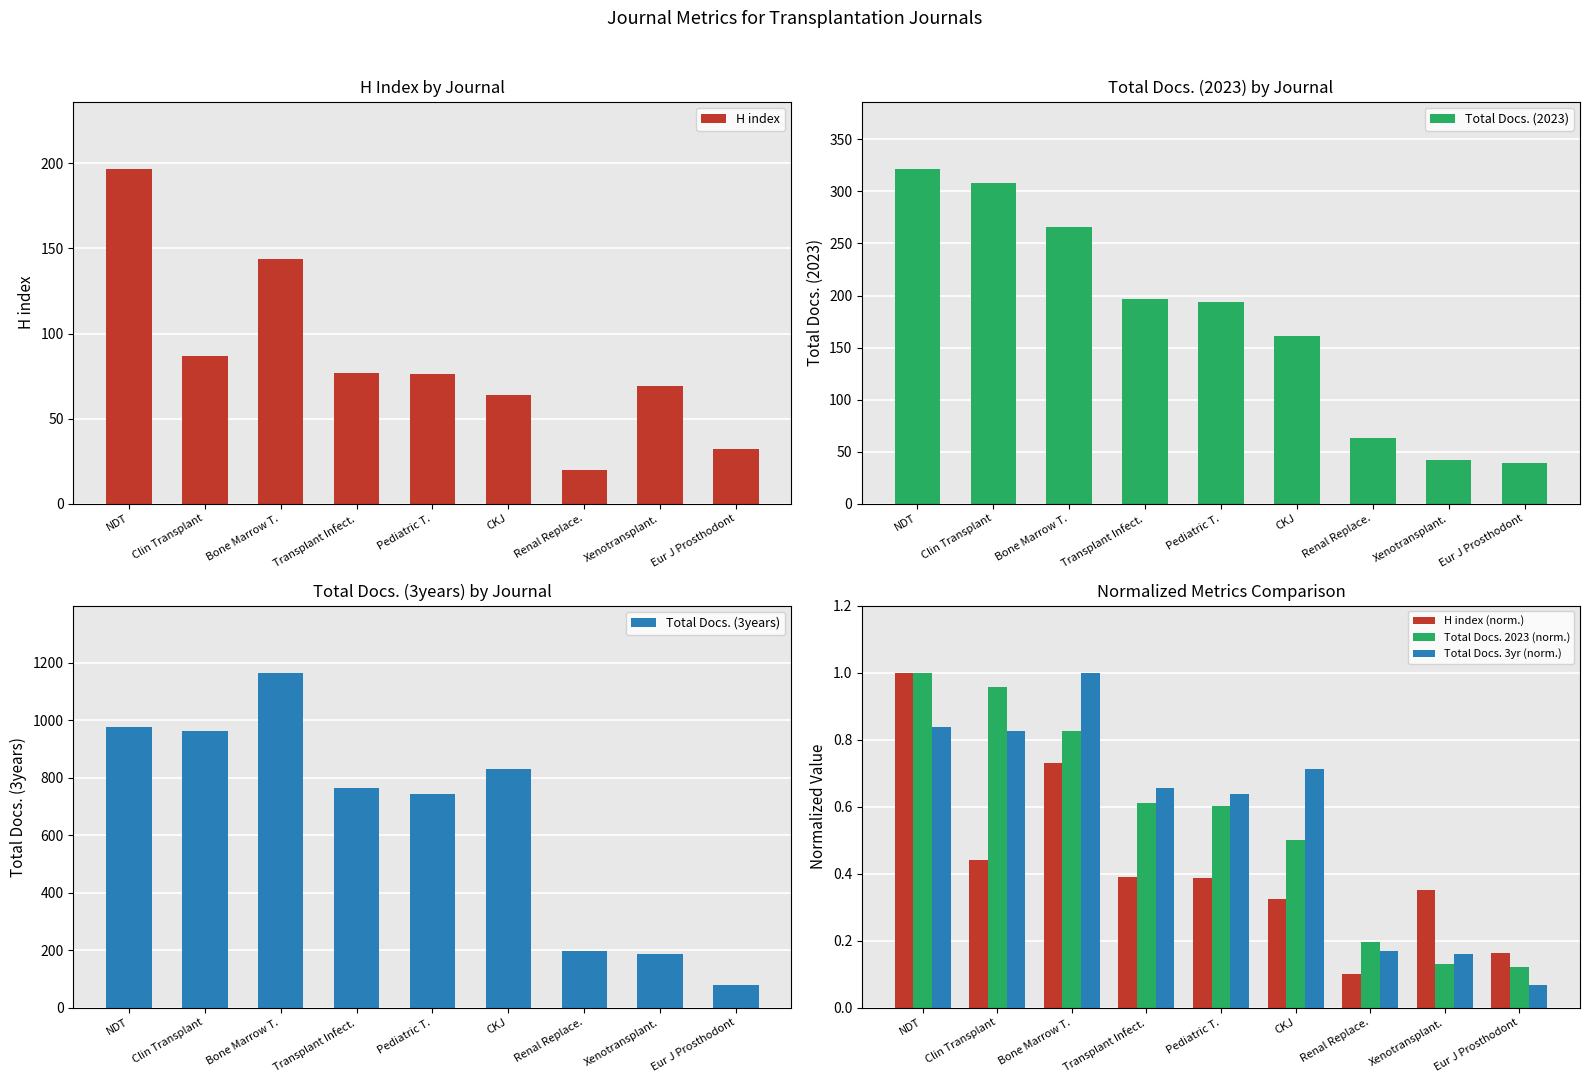

Reading left to right, list all the values displayed in this chart.

H index: 197.0	87.0	144.0	77.0	76.0	64.0	20.0	69.0	32.0
Total Docs. (2023): 322.0	308.0	266.0	197.0	194.0	161.0	63.0	42.0	39.0
Total Docs. (3years): 975.0	963.0	1166.0	765.0	743.0	829.0	198.0	187.0	77.0
H index (norm.): 1.0	0.4	0.7	0.4	0.4	0.3	0.1	0.4	0.2
Total Docs. 2023 (norm.): 1.0	1.0	0.8	0.6	0.6	0.5	0.2	0.1	0.1
Total Docs. 3yr (norm.): 0.8	0.8	1.0	0.7	0.6	0.7	0.2	0.2	0.1